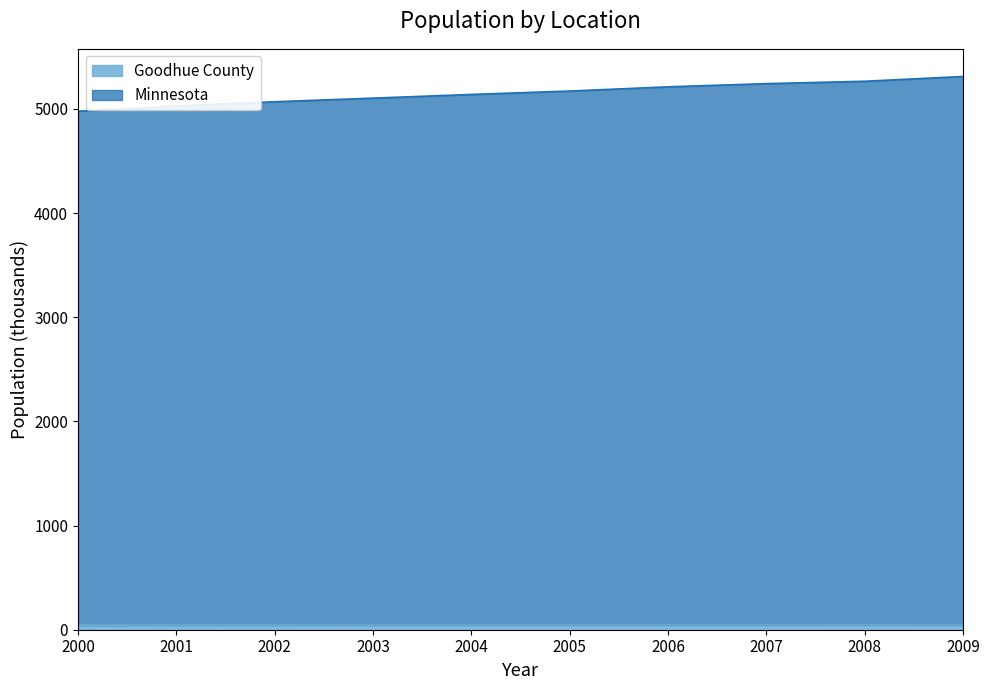

What is the total value across all series at 2001?

5030.5